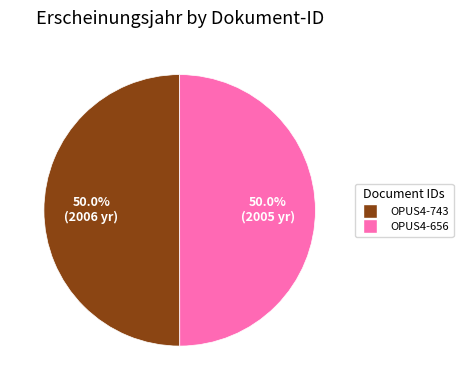

What portion of the pie excludes OPUS4-656?

50.0%